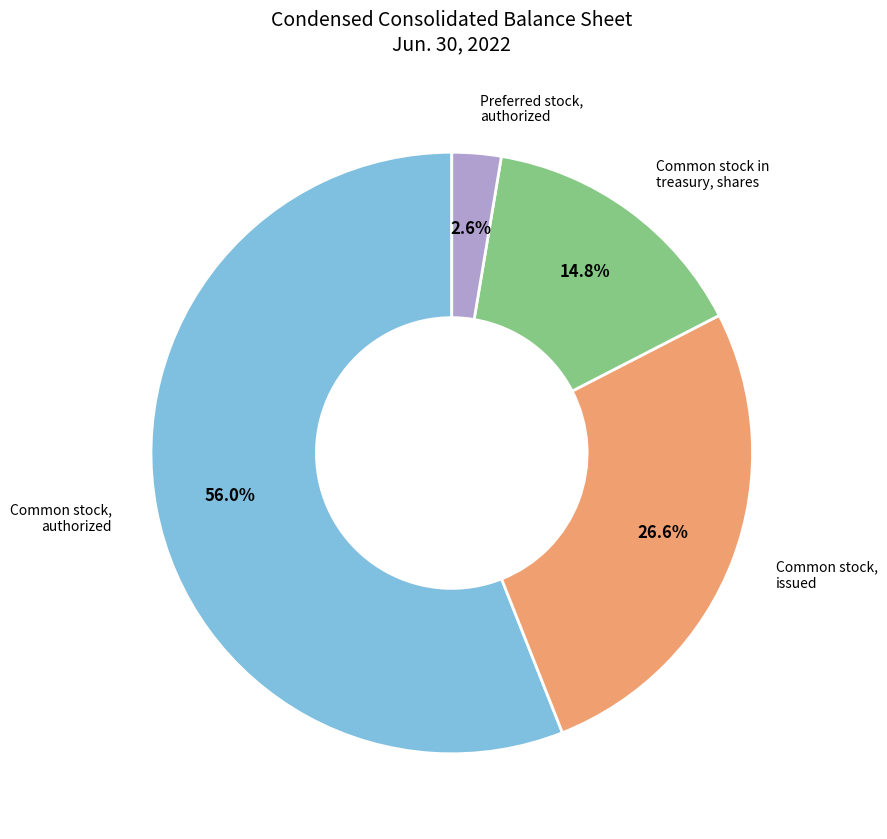

How many segments does this pie chart have?

4